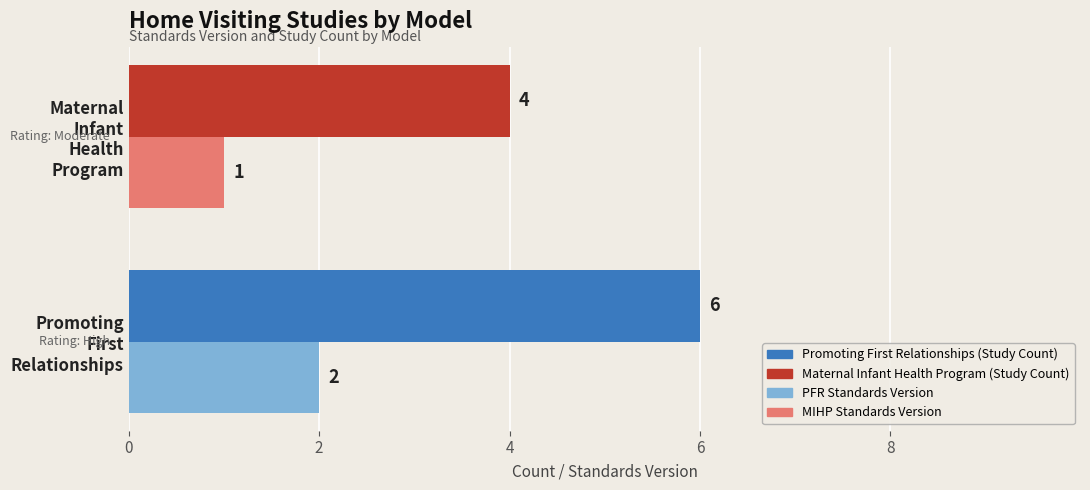

What is the maximum value shown in the chart?

6